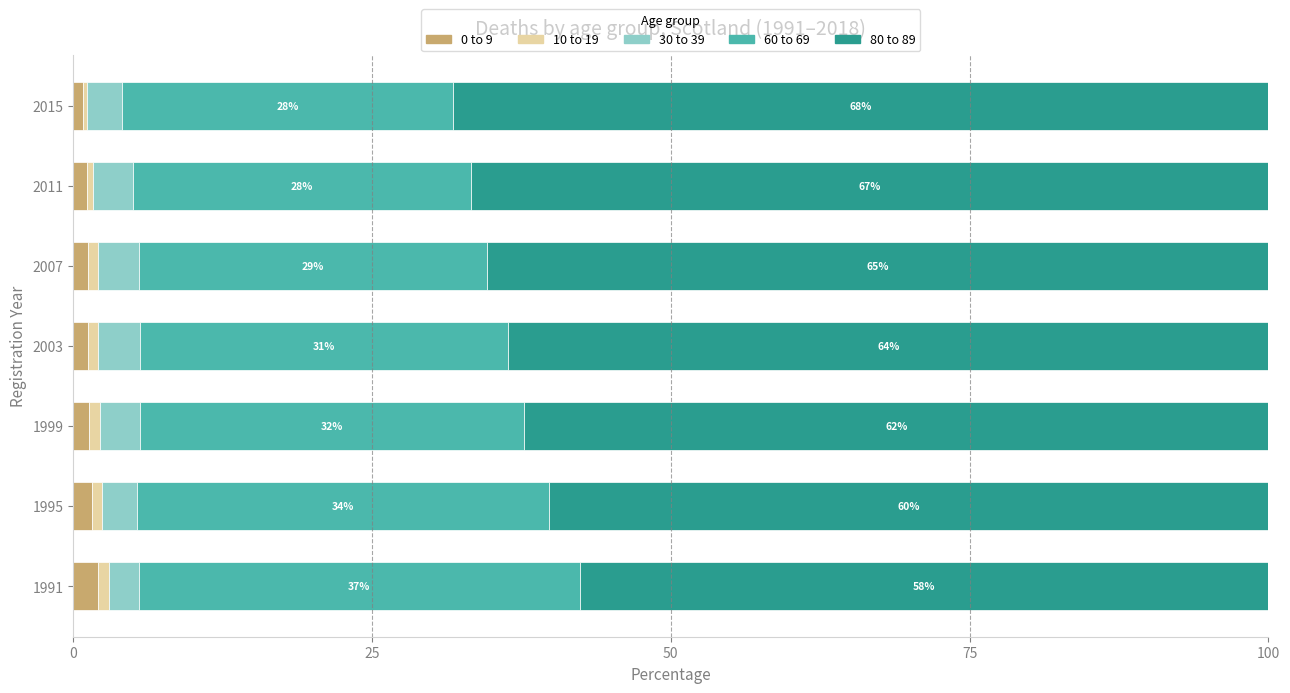

What is the maximum value for 0 to 9?

2.1